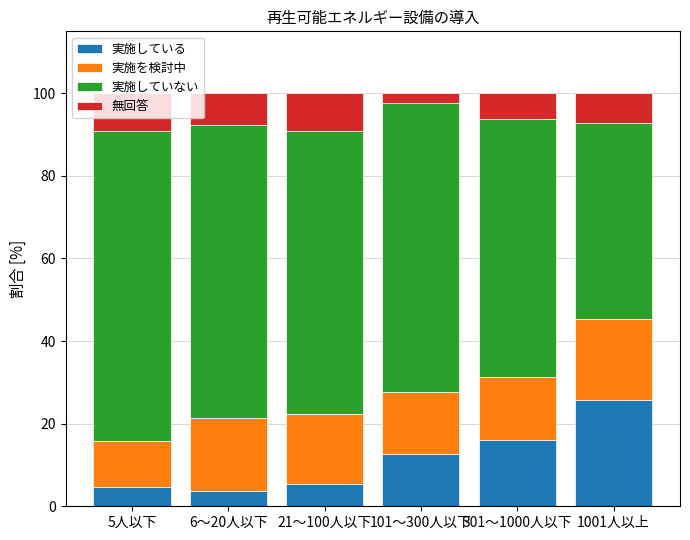

What is the minimum value for 実施している?

3.6